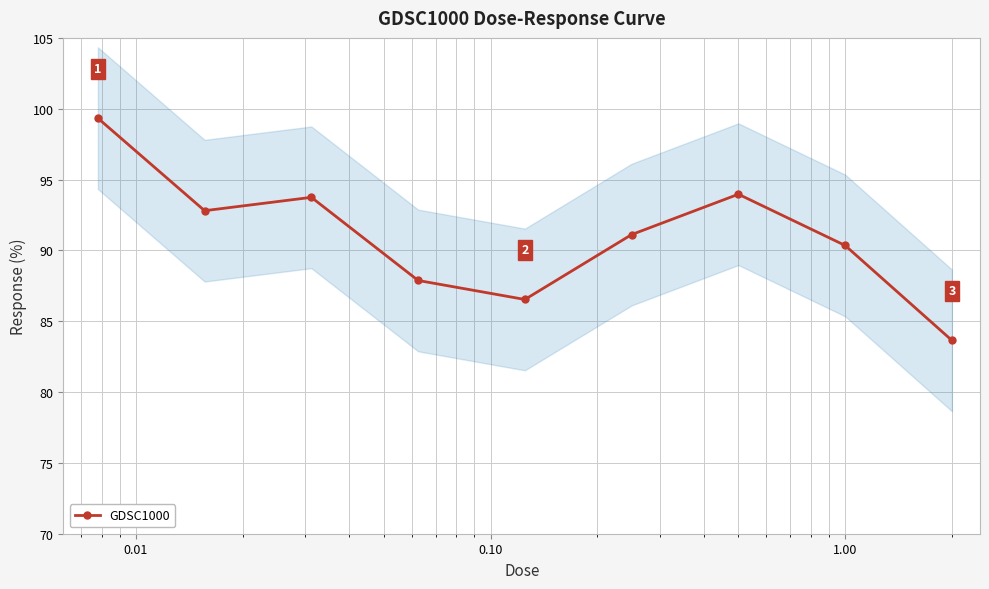

True or false: GDSC1000 has more than 0 interior local peaks.

True